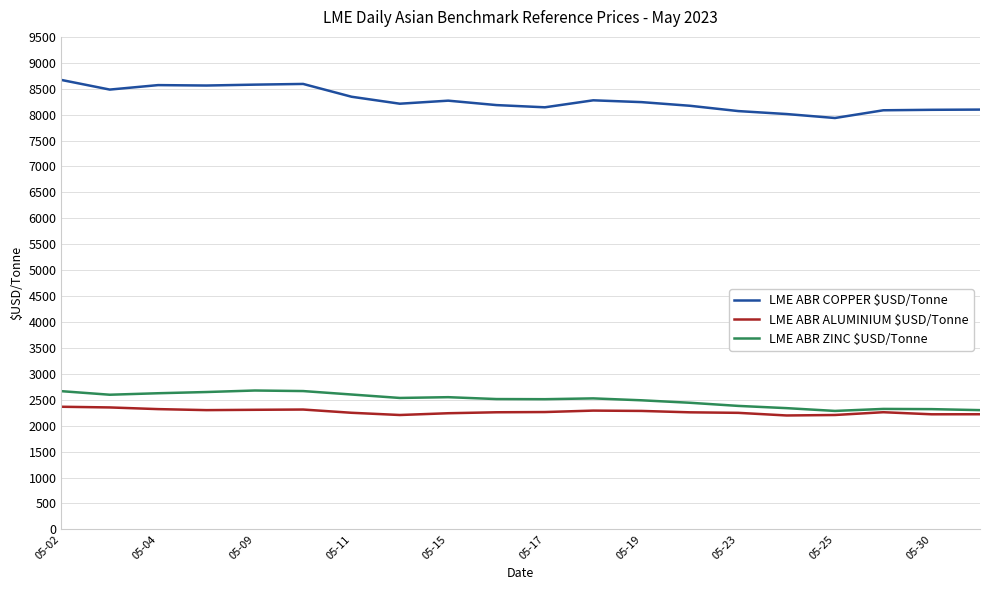

Which series has the largest total across all categories?

LME ABR COPPER $USD/Tonne